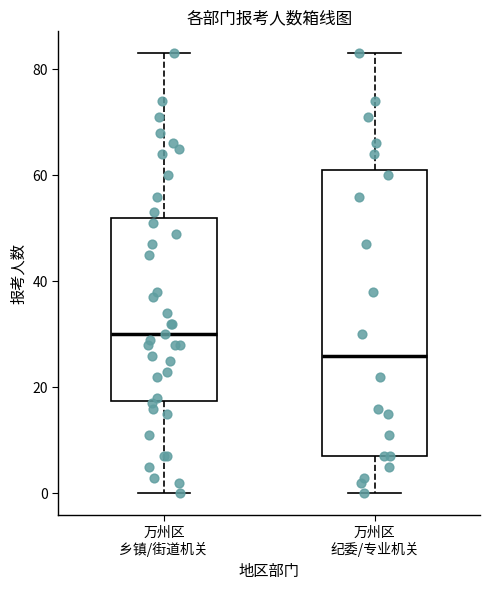

Which box is the tallest, from its lower edge to its upper edge?

万州区 纪委/专业机关